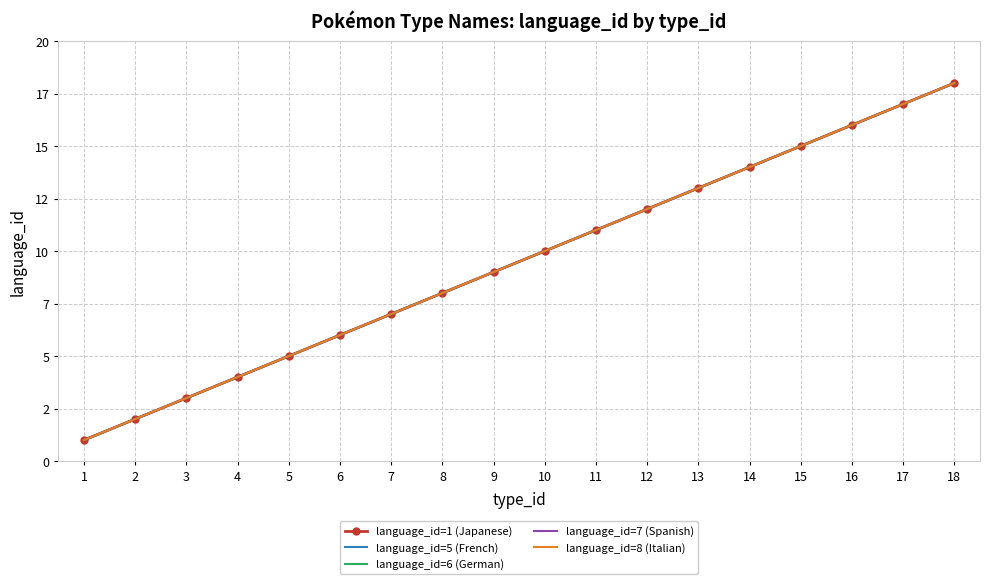

At which category is the sum across all series the highest?

18